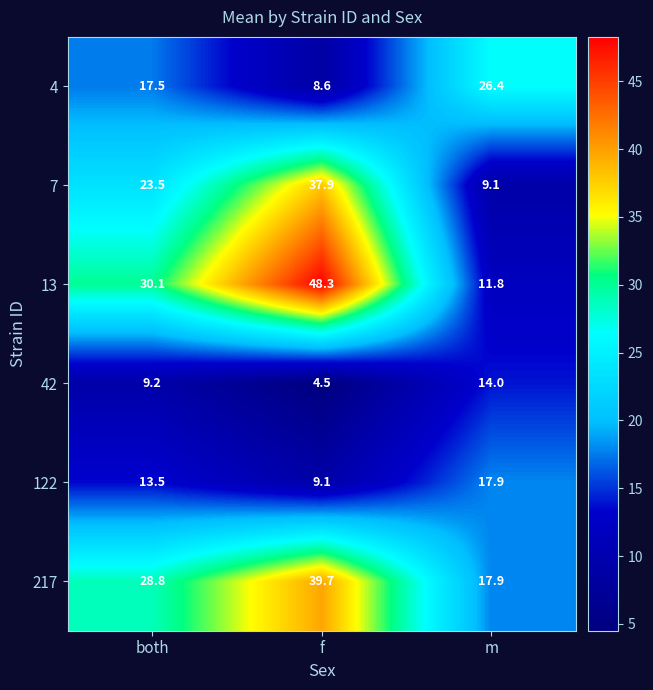

Where does the 7 series first go above 23?

both